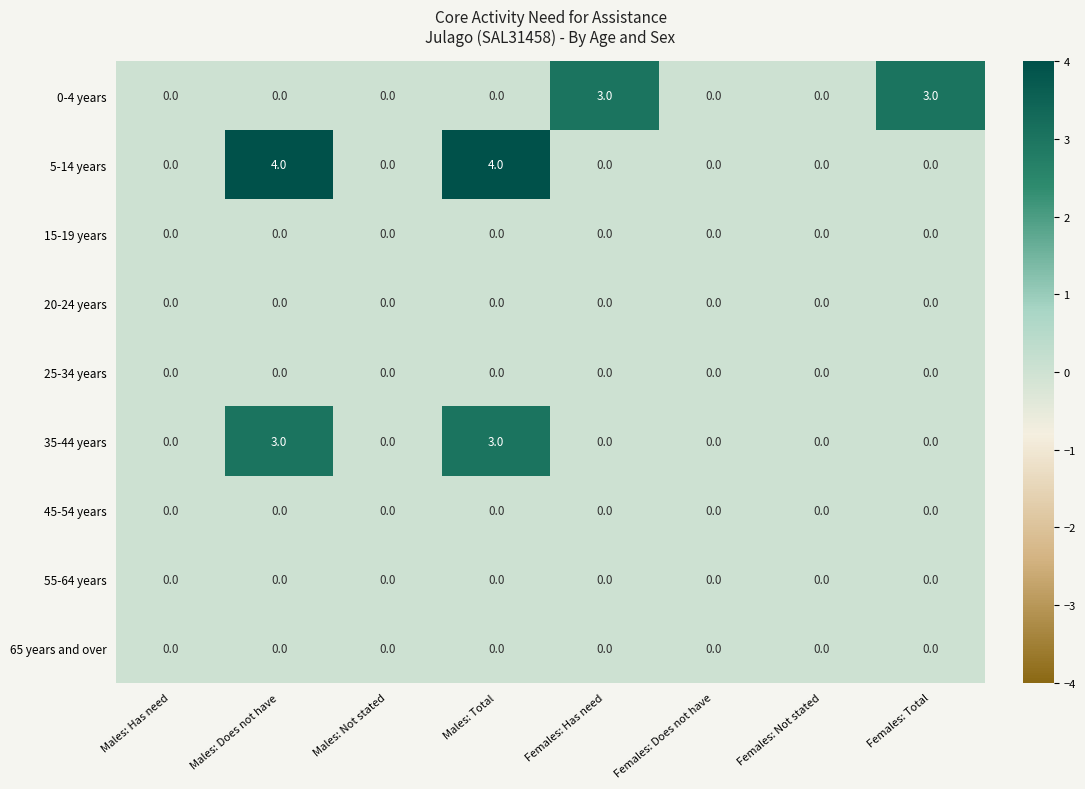

What is the highest value of the 0-4 years series?

3